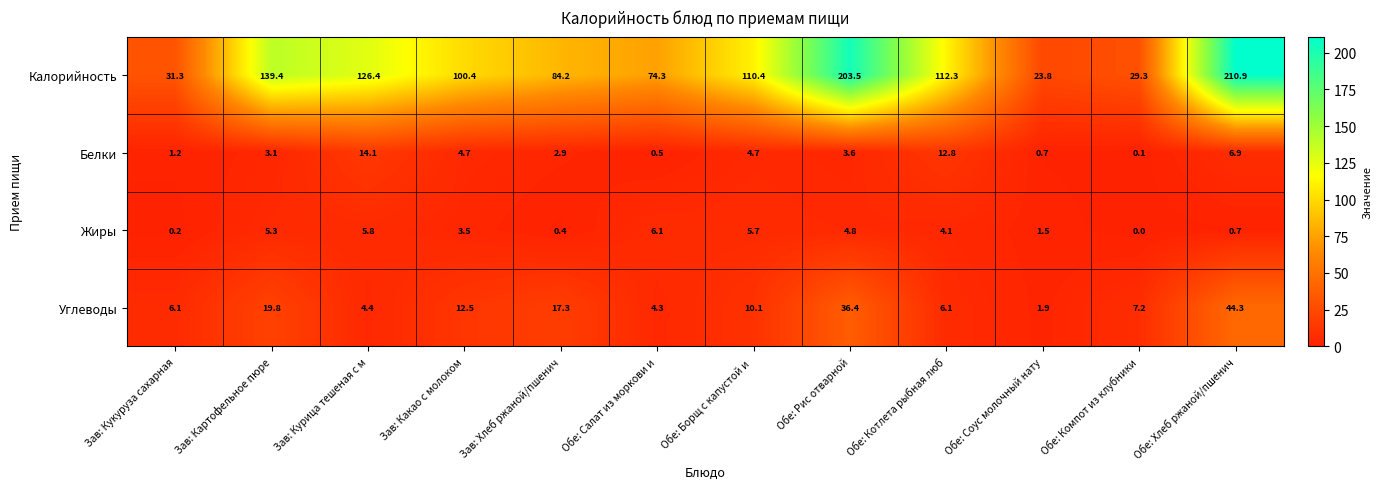

What is the sum of the Жиры values at Обе: Компот из клубники and Зав: Хлеб ржаной/пшенич?

0.4